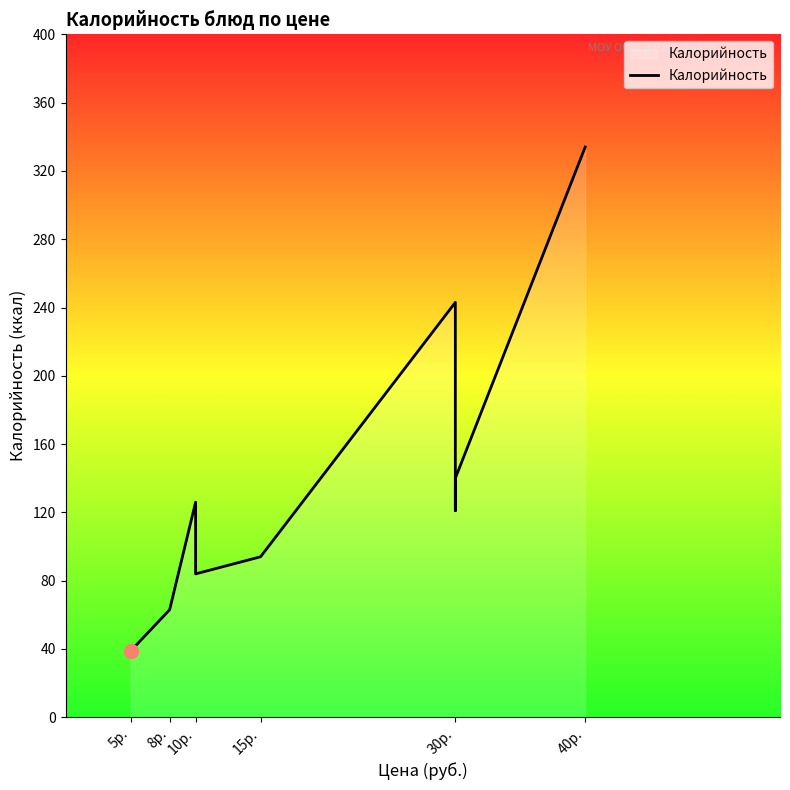

What is the difference between the maximum and second lowest values?

271.0